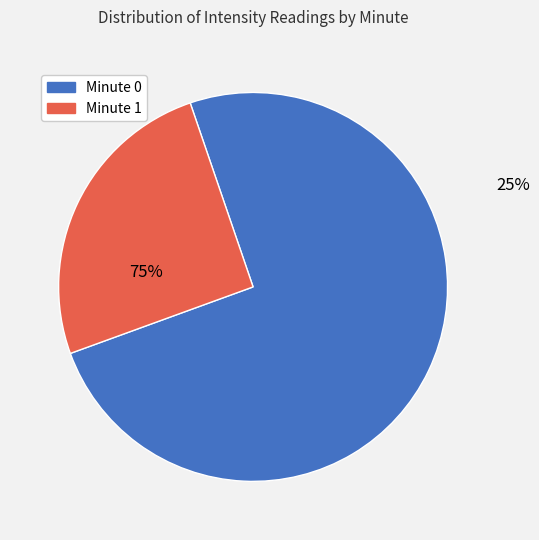

Which category has the smallest portion of the pie?

Minute 1